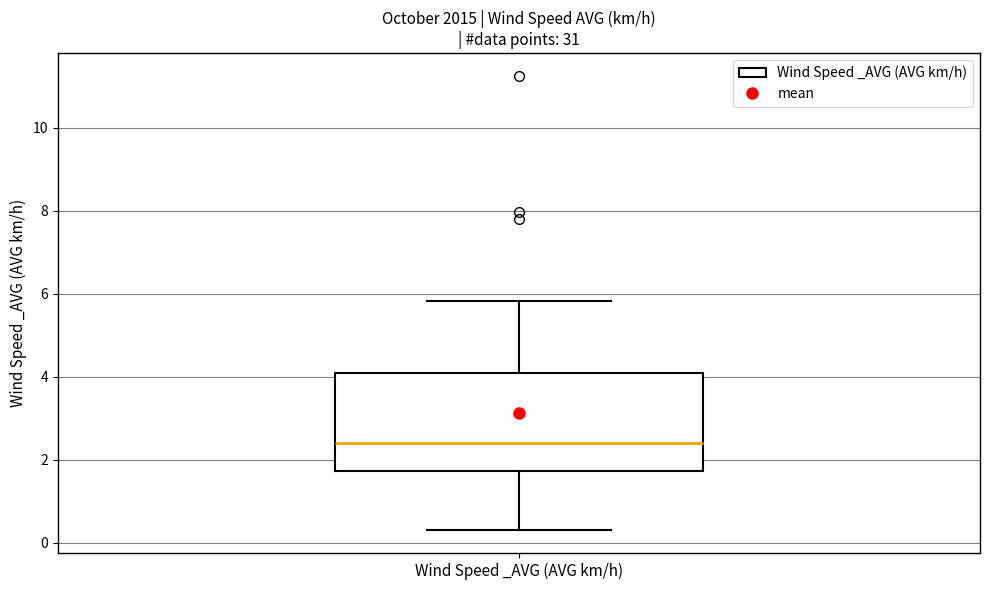

Read this box plot against the y-axis: the position of the median line, the range covered by the box, and the ends of both whiskers. The values are not printed on the chart, so give them approximately, as read against the axis.

median 2.4, box 1.8 to 4.2, whiskers 0.4 to 5.8